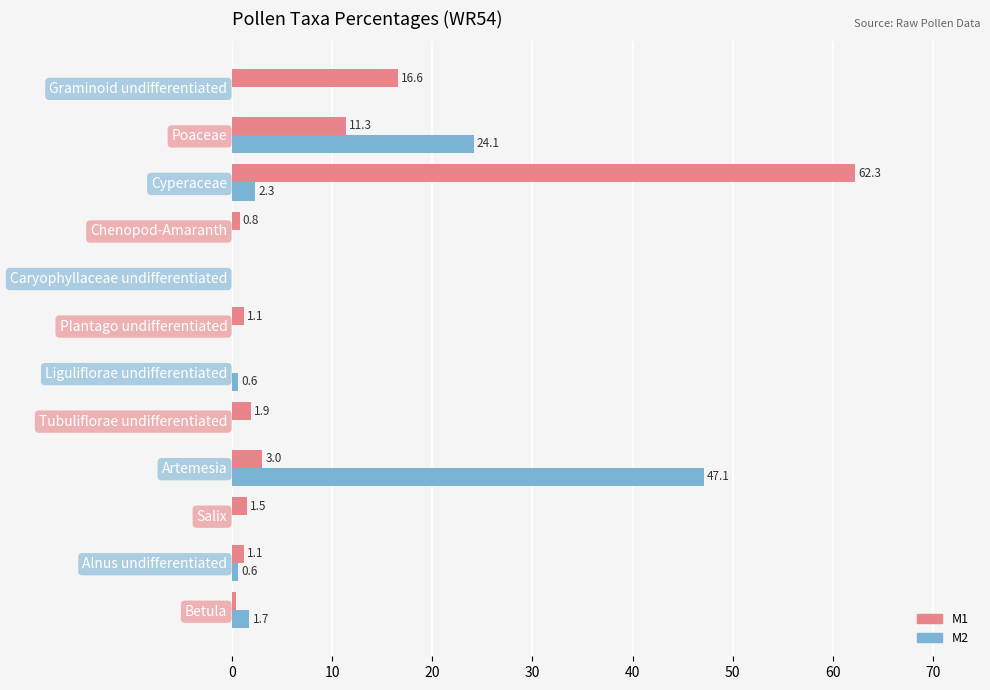

The value of M1 at Poaceae is 11.3. True or false?

True